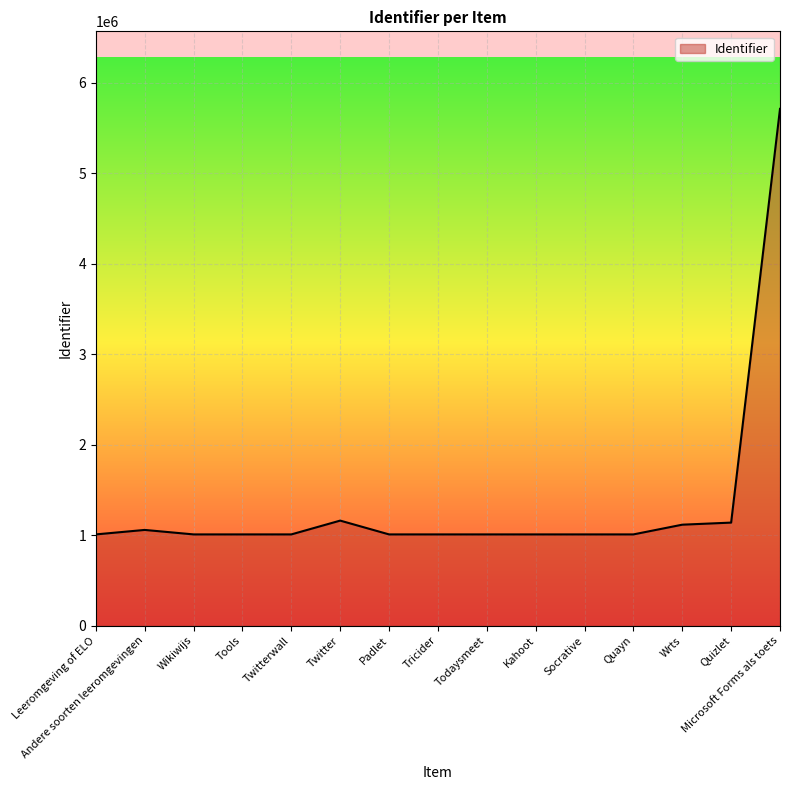

How many categories are shown in the chart?

15